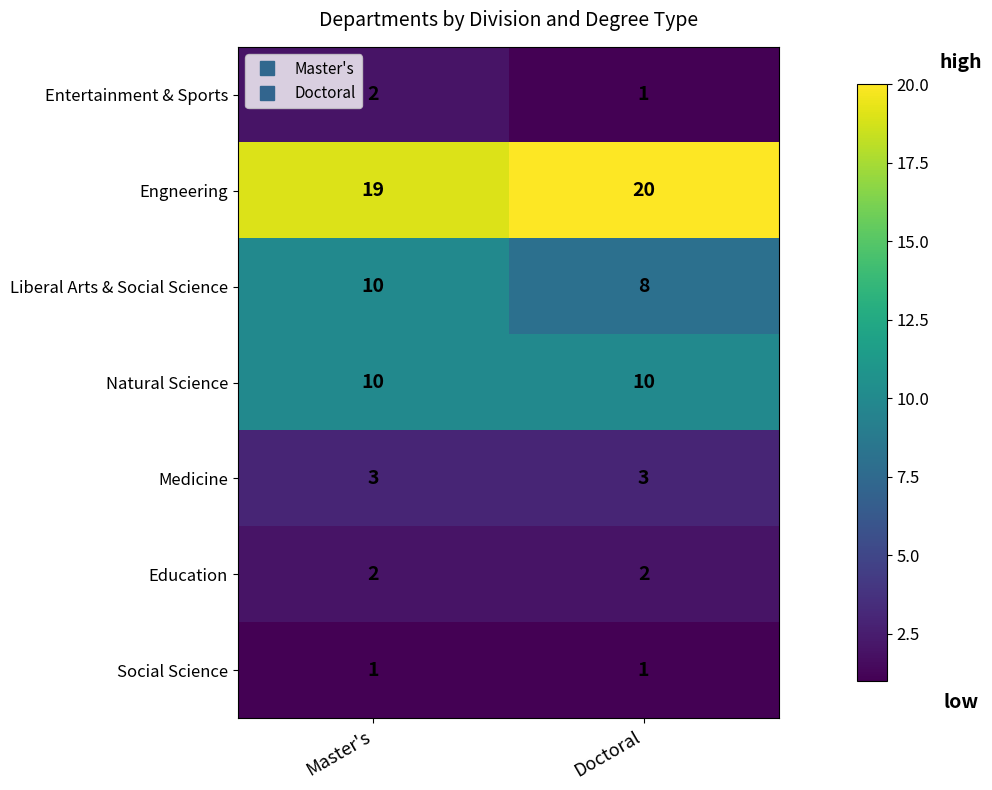

What is the total value across all series at Doctoral?

45